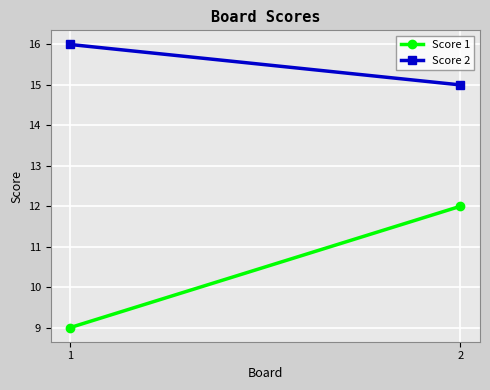

What value does the Score 1 series have at 1?

9